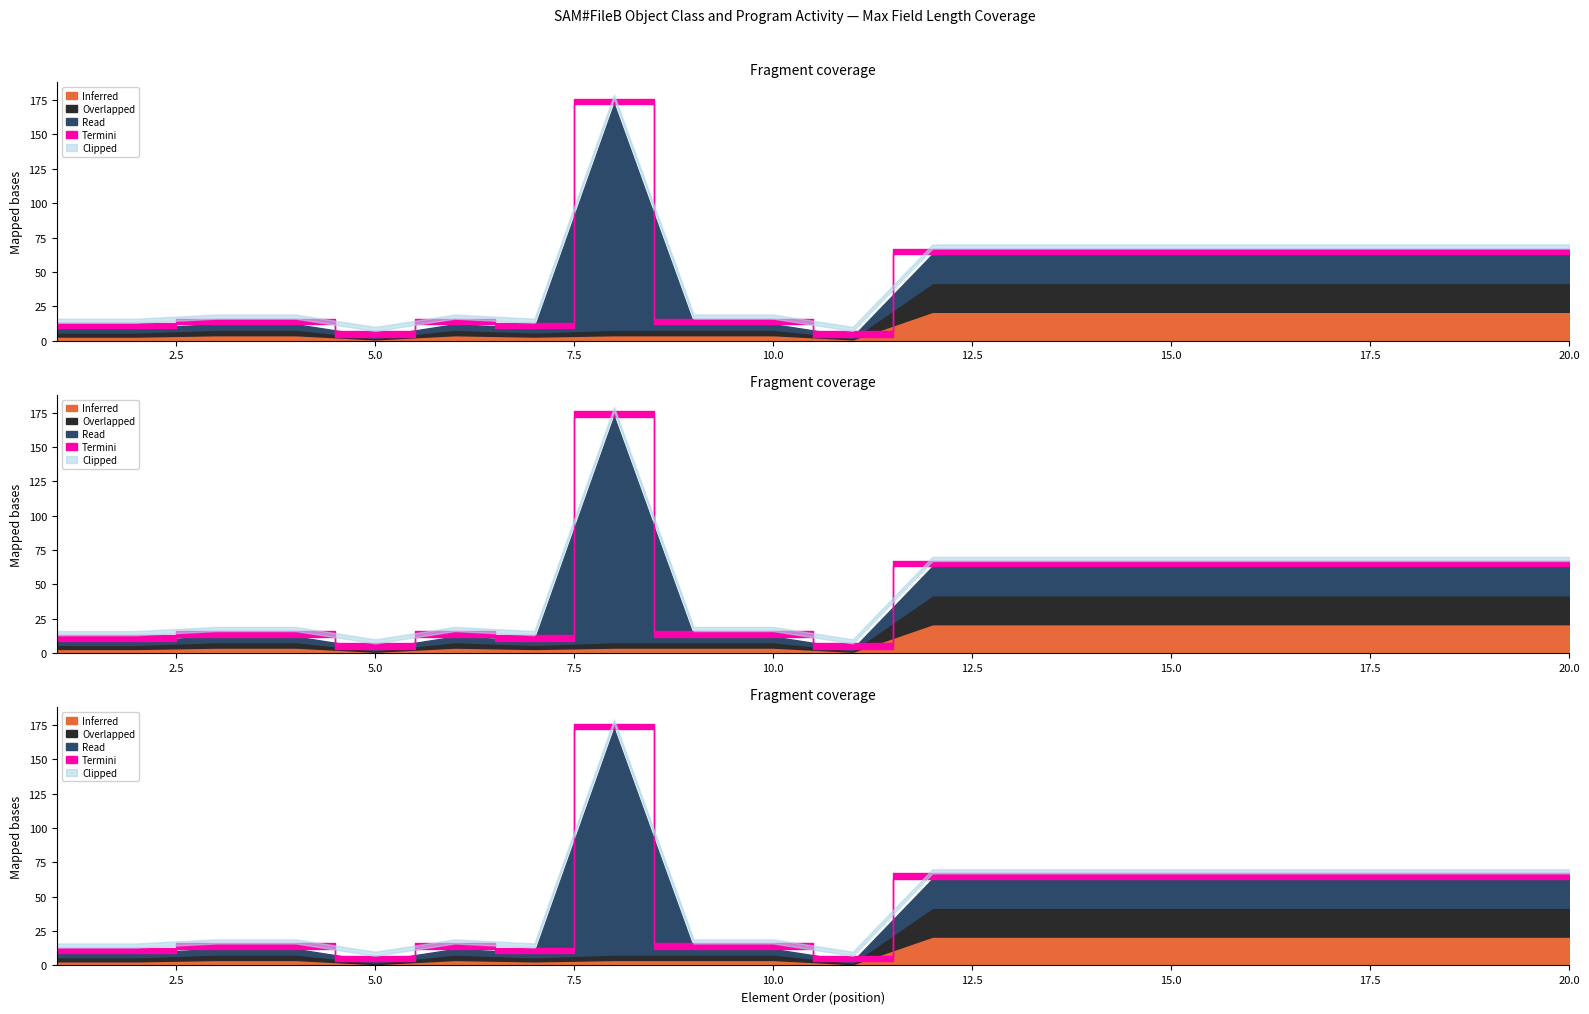

The Termini series shows 1 at 13. True or false?

False